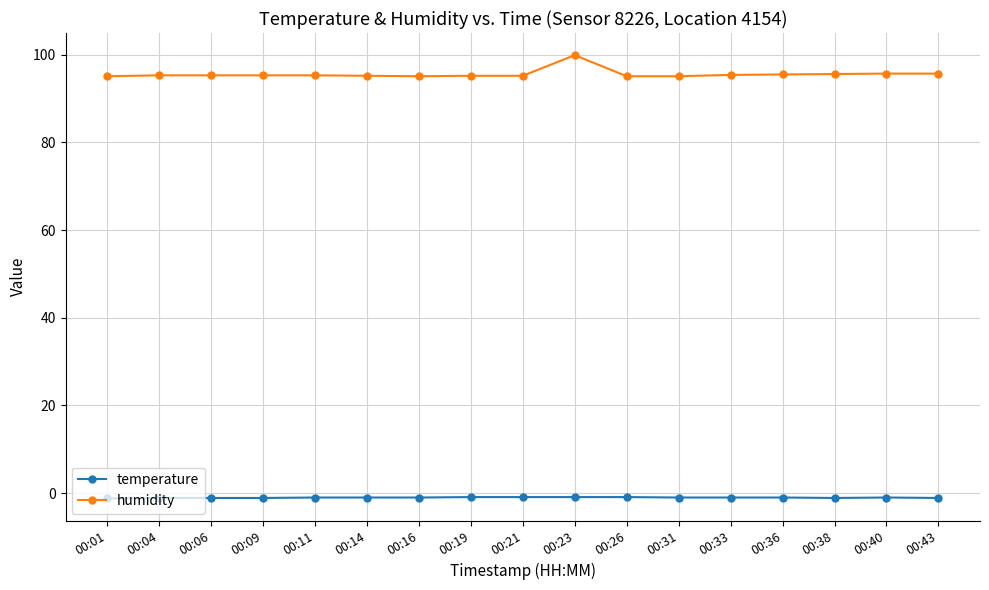

Which category has the highest value across all series?

00:23